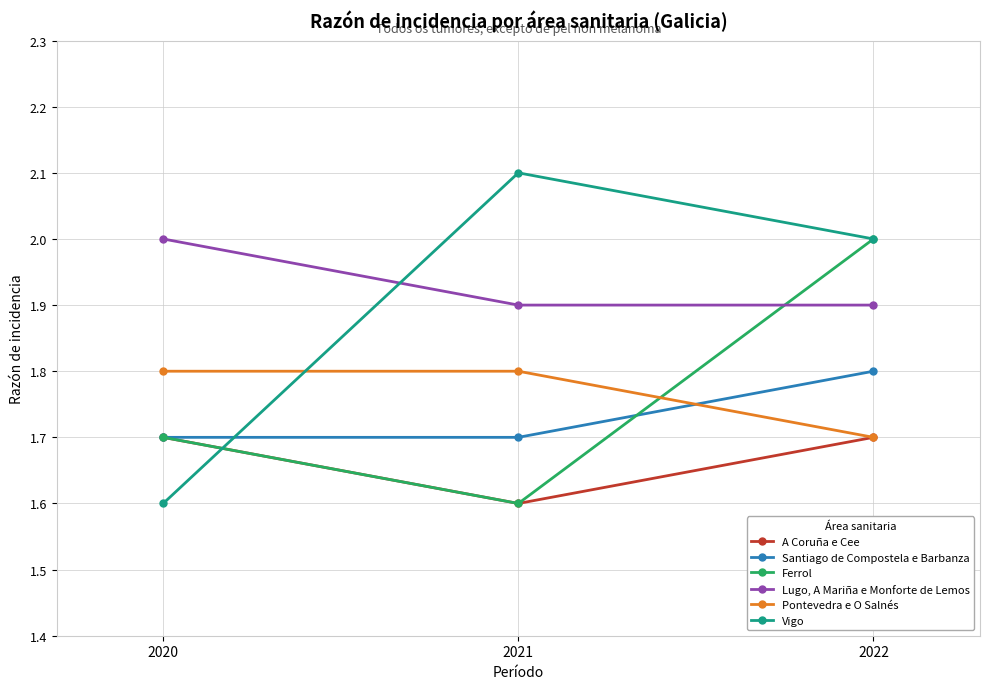

The Vigo series shows 2.0 at 2022. True or false?

True